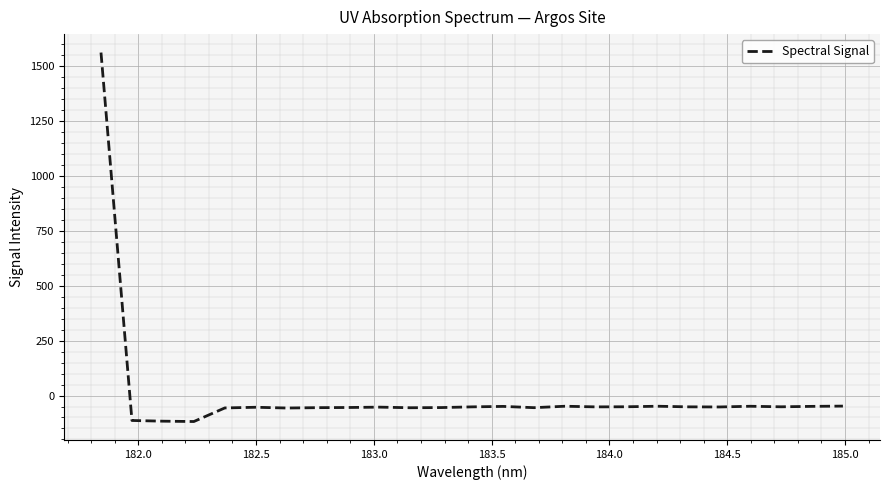

What is the difference between the maximum and minimum values?

1679.5